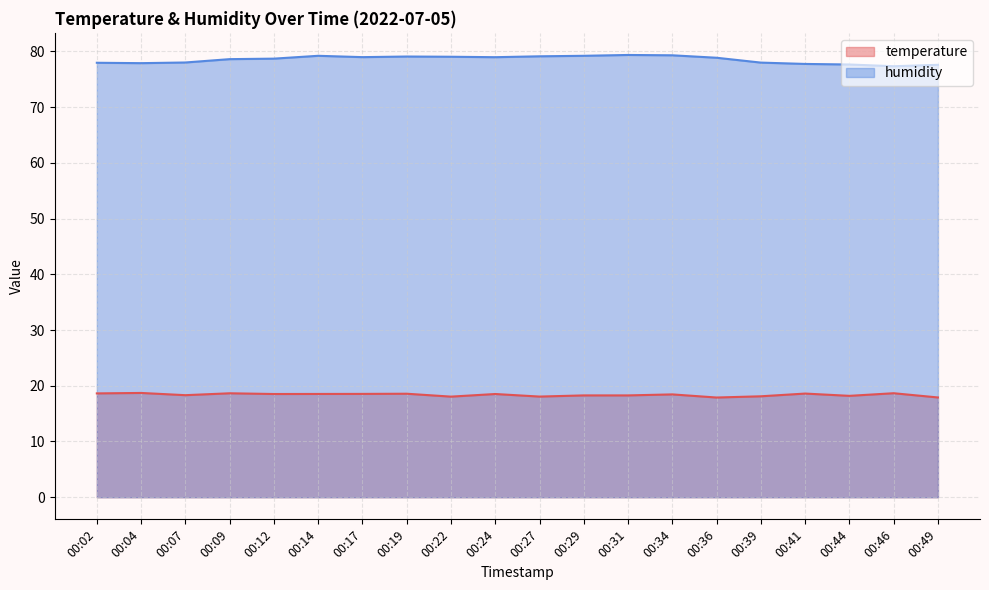

Rank the categories by temperature value from highest to lowest.

00:04, 00:46, 00:09, 00:02, 00:41, 00:19, 00:17, 00:14, 00:12, 00:24, 00:34, 00:07, 00:29, 00:31, 00:44, 00:39, 00:27, 00:22, 00:49, 00:36